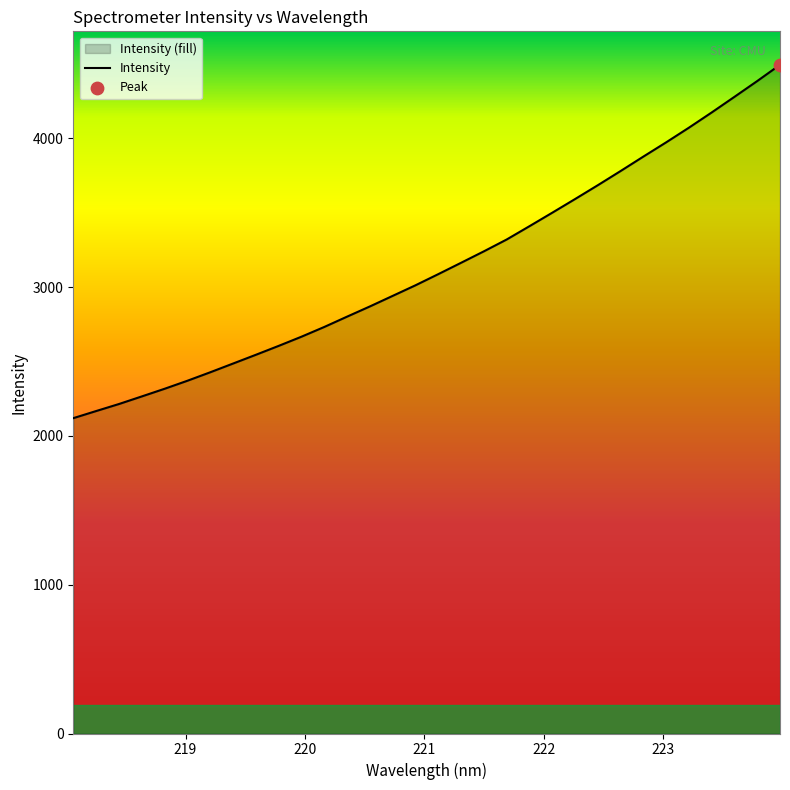

What is the difference between the maximum and minimum values?

2374.5